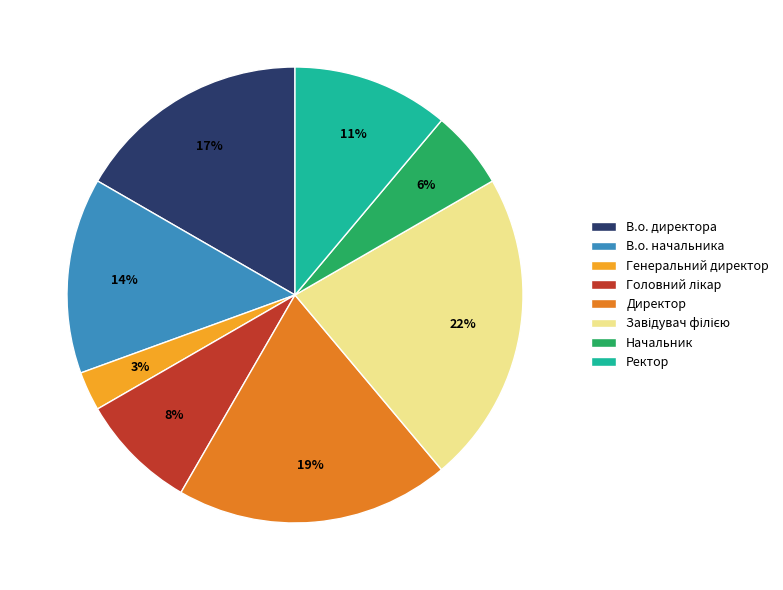

How many segments does this pie chart have?

8